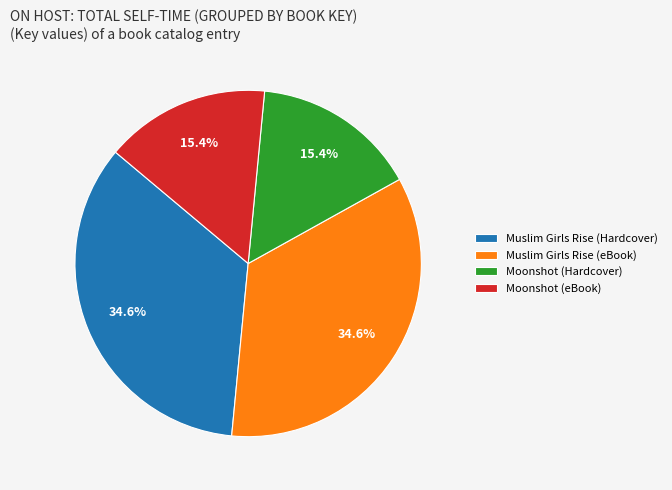

Is there a majority slice in this chart?

No